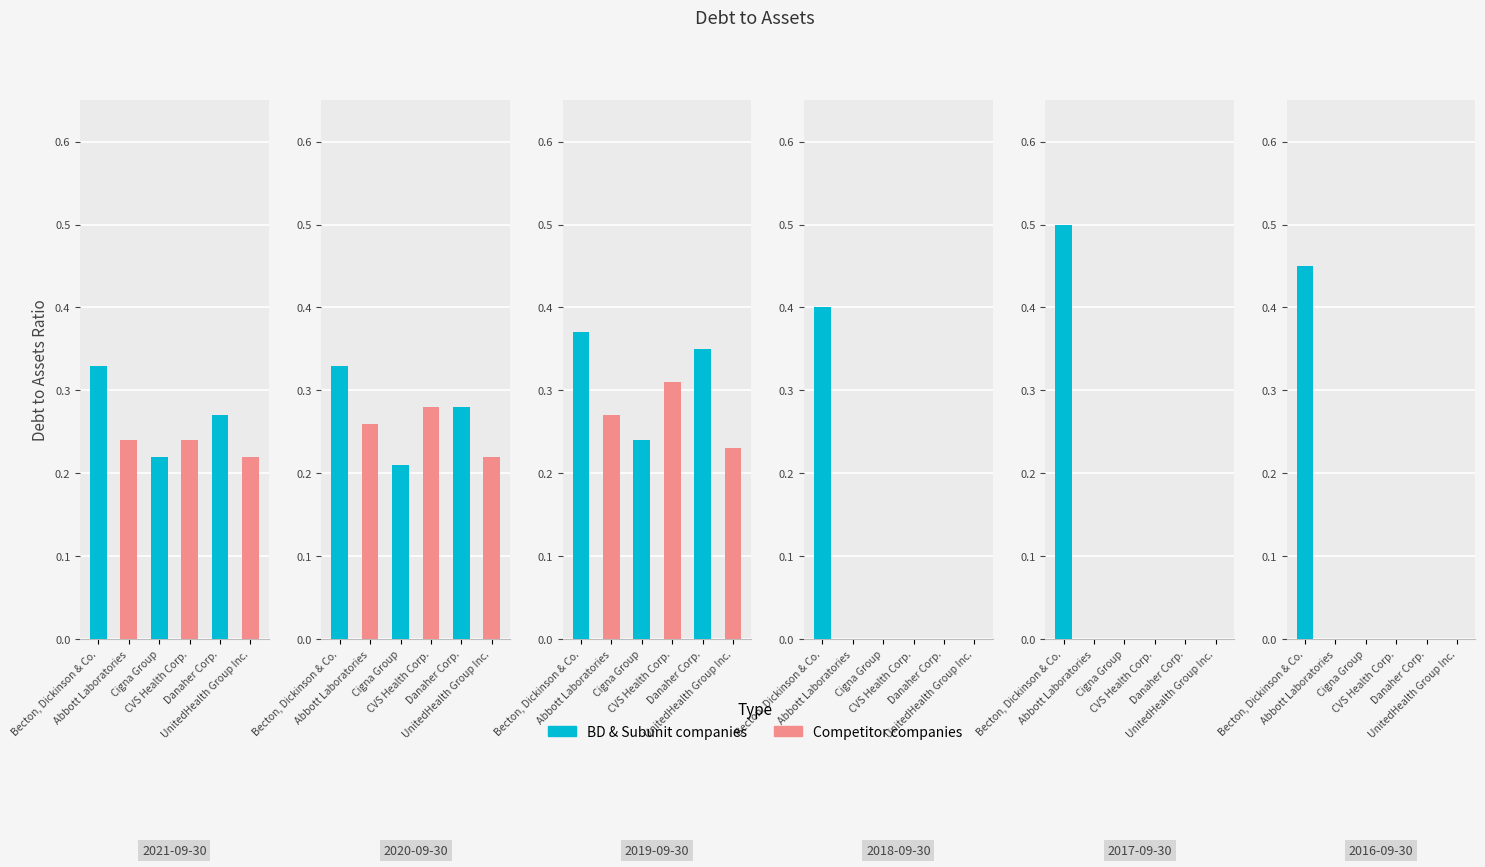

What is the label of the 3rd bar from the right?

2018-09-30